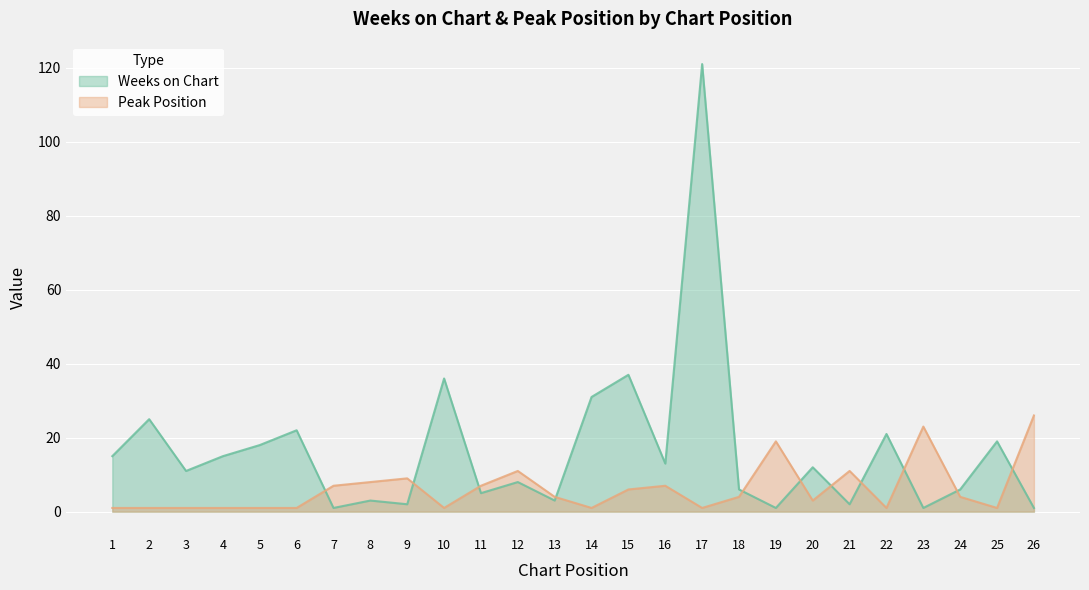

How many lines are shown in the chart?

2